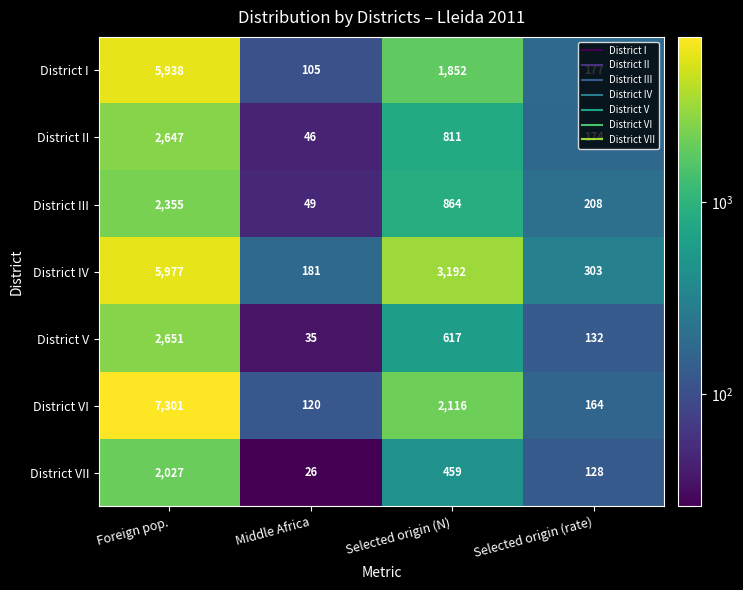

True or false: District II has a value of 71 at Middle Africa.

False